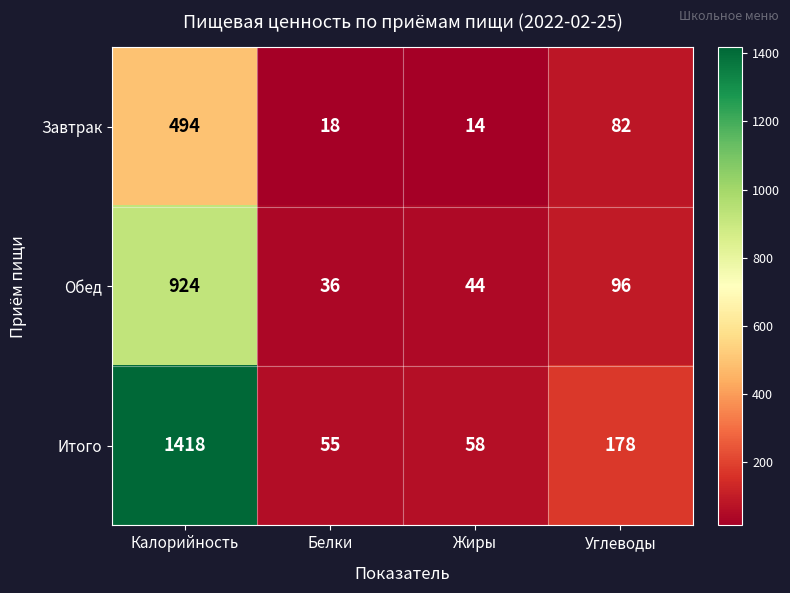

Reading right to left, transcribe all the data shown in this chart.

Завтрак: Углеводы=82	Жиры=14	Белки=18	Калорийность=494
Обед: Углеводы=96	Жиры=44	Белки=36	Калорийность=924
Итого: Углеводы=178	Жиры=58	Белки=55	Калорийность=1418